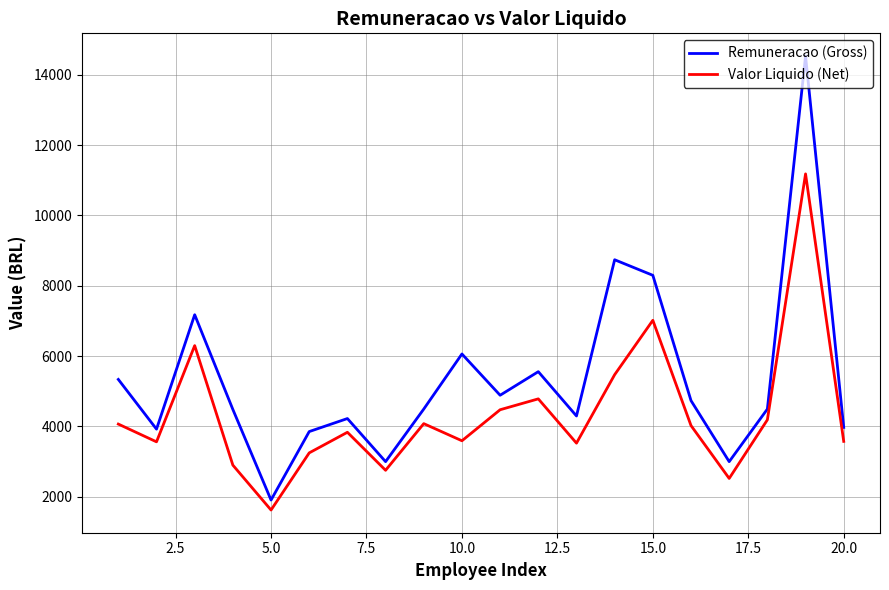

True or false: Valor Liquido (Net) and Remuneracao (Gross) cross at least once.

False